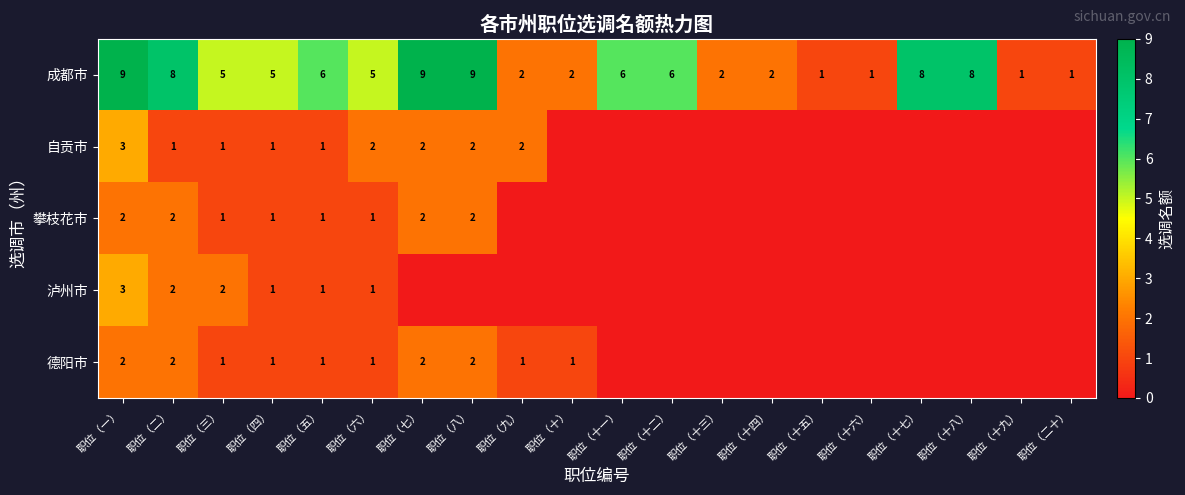

What is the highest value of the 成都市 series?

9